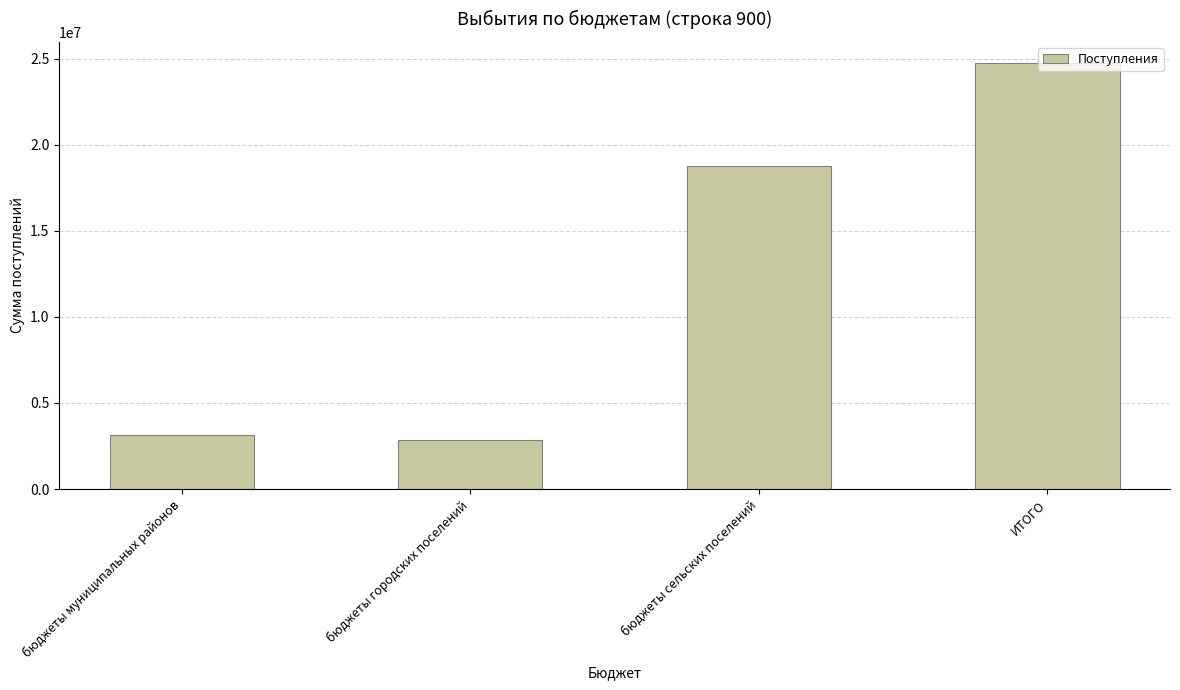

What is the sum of all values?

49497989.1